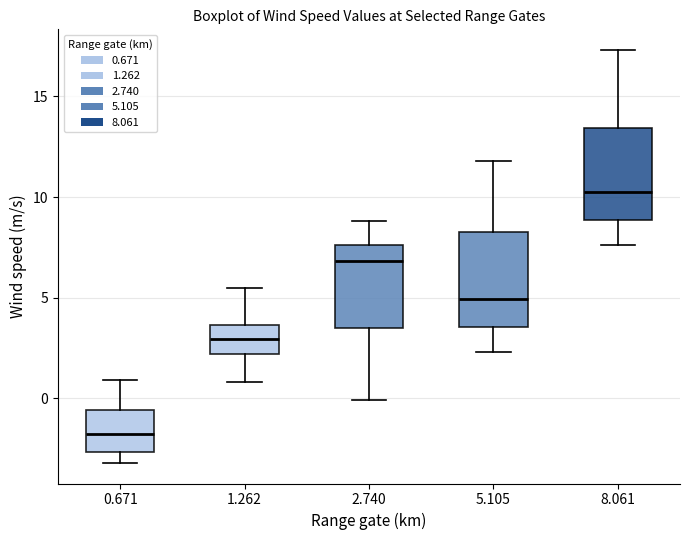

Where is the upper edge of the box at x = 0.671 on the y-axis? The values are not printed on the chart, so give them approximately, as read against the axis.

-0.5